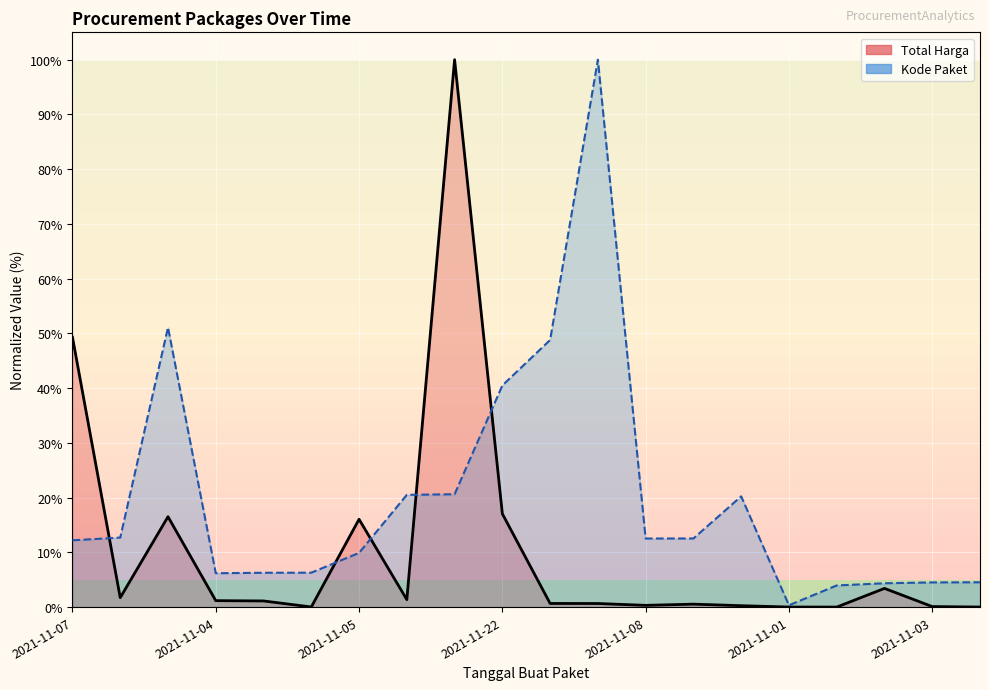

How many interior local peaks does the Total Harga series have?

5